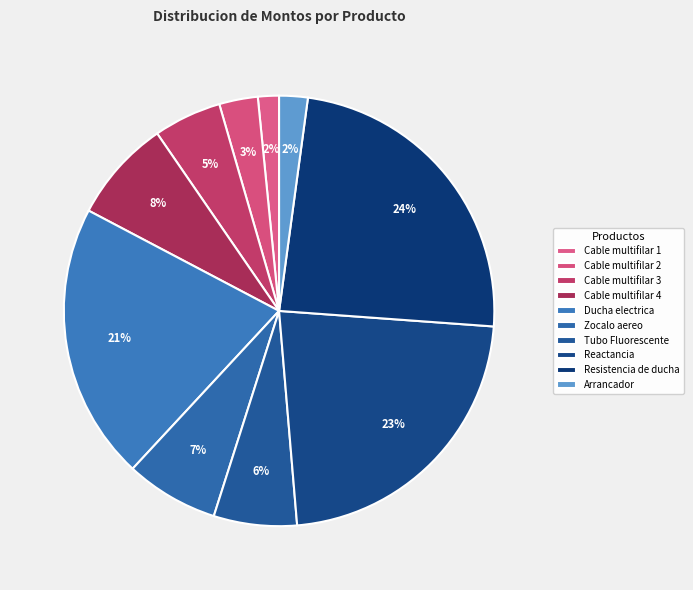

Is there any slice that represents more than half of the pie?

No